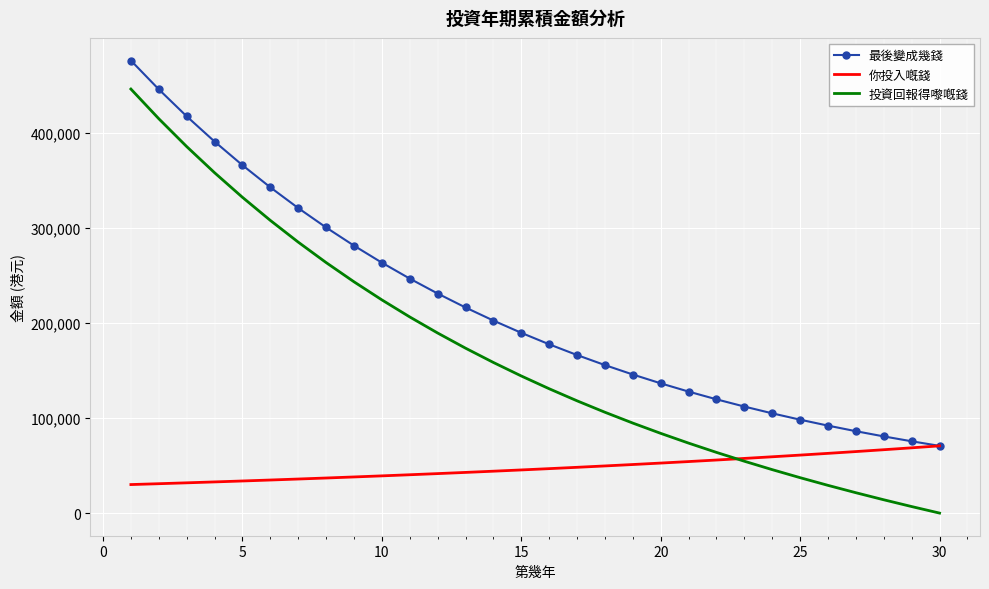

True or false: 最後變成幾錢 and 投資回報得嚟嘅錢 cross at least once.

False